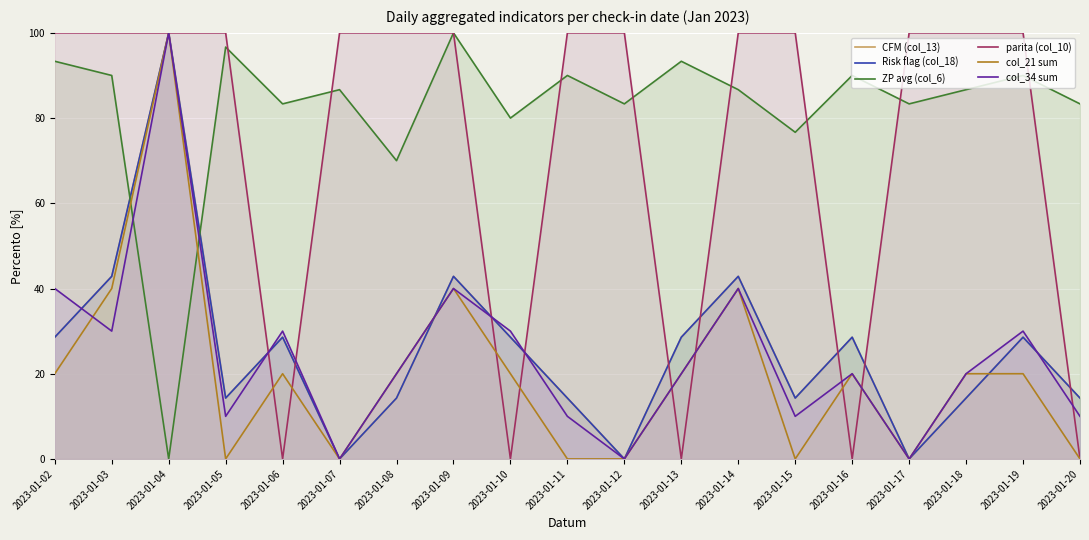

What is the value of the col_21 sum point at the 5th from the left?

20.0